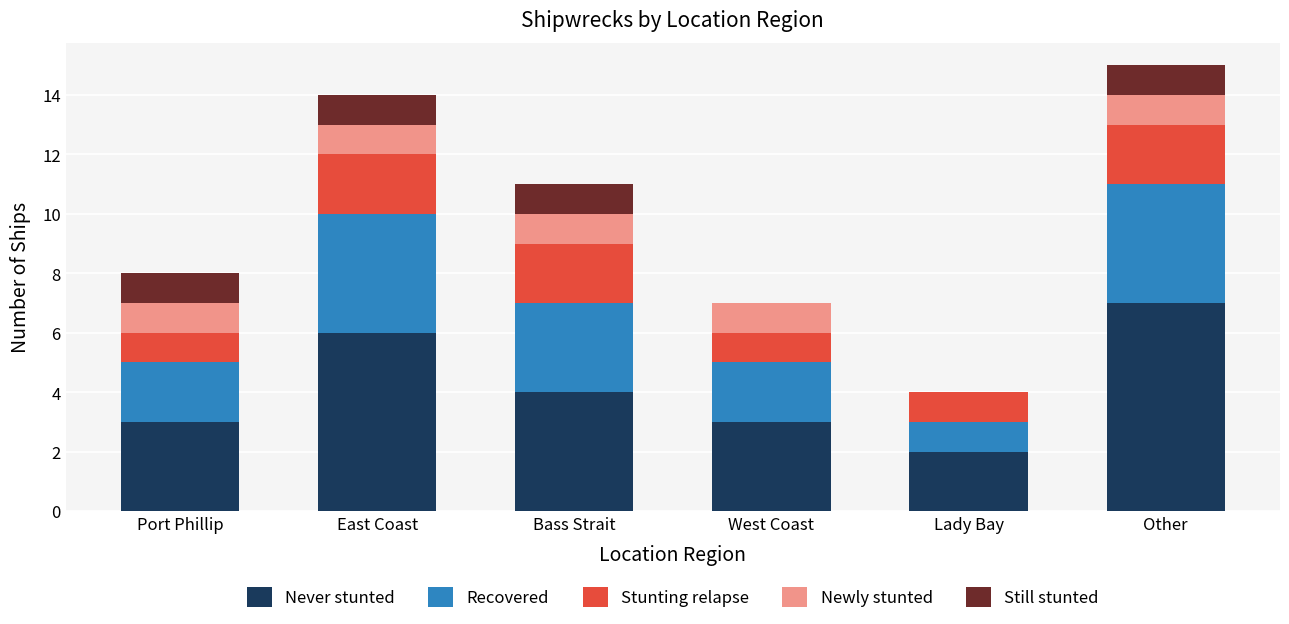

What is the total value across all series at Bass Strait?

11